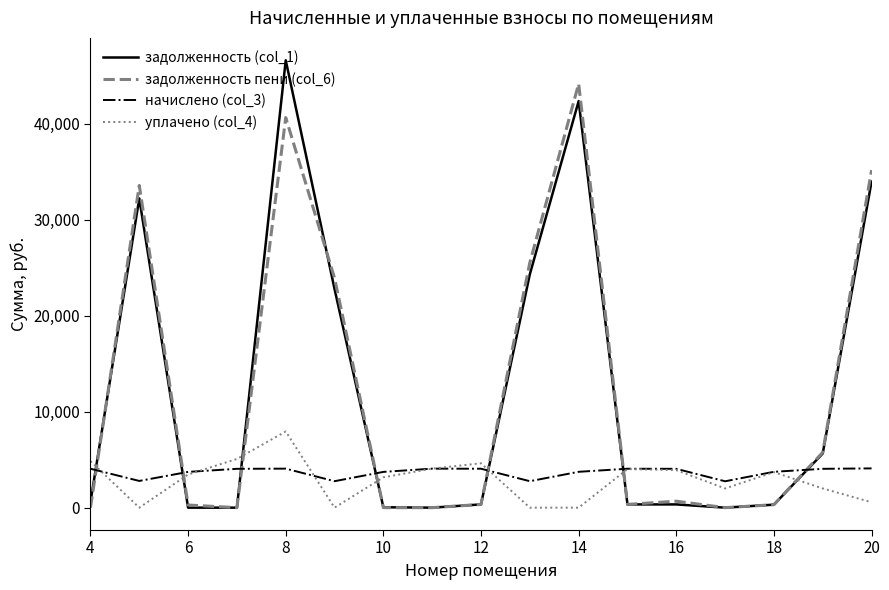

What is the maximum value for задолженность пени (col_6)?

44152.0